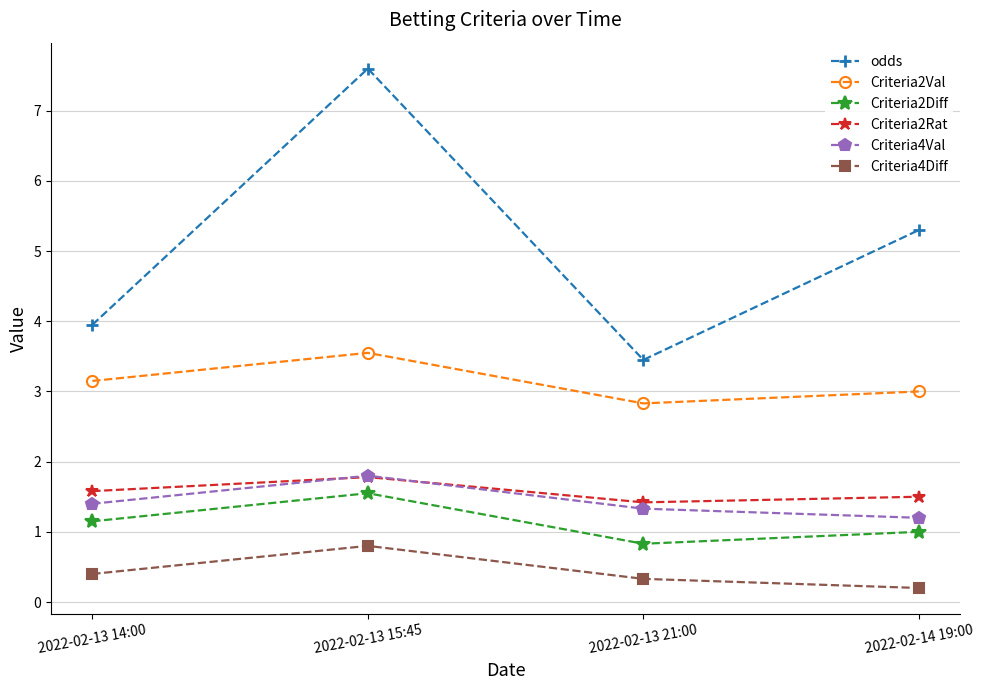

True or false: Criteria2Rat and Criteria2Diff intersect in this chart.

False